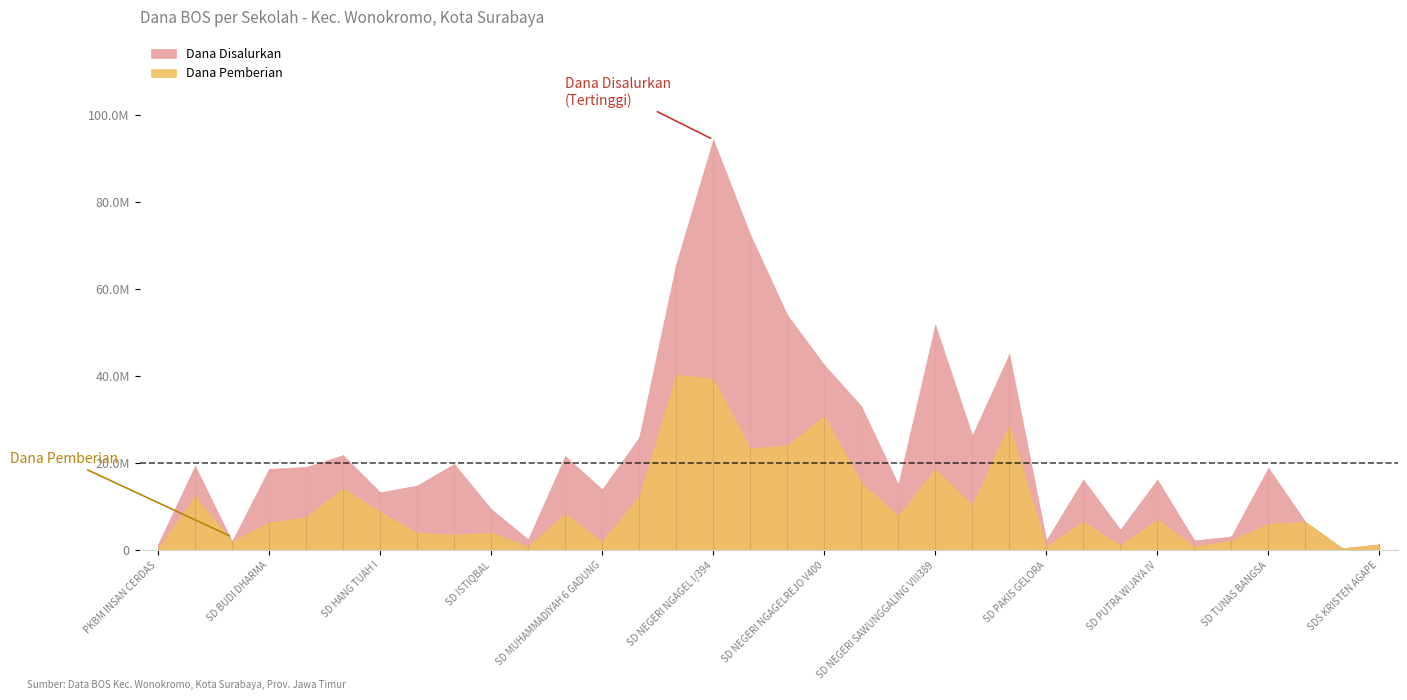

True or false: Dana Pemberian and Dana Disalurkan cross at least once.

False